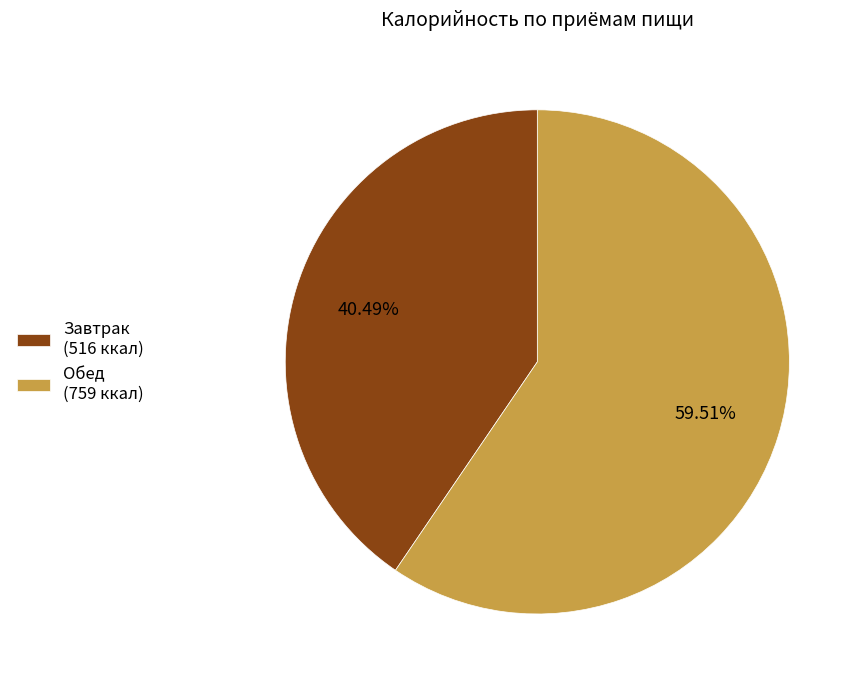

Which category accounts for the majority?

Обед